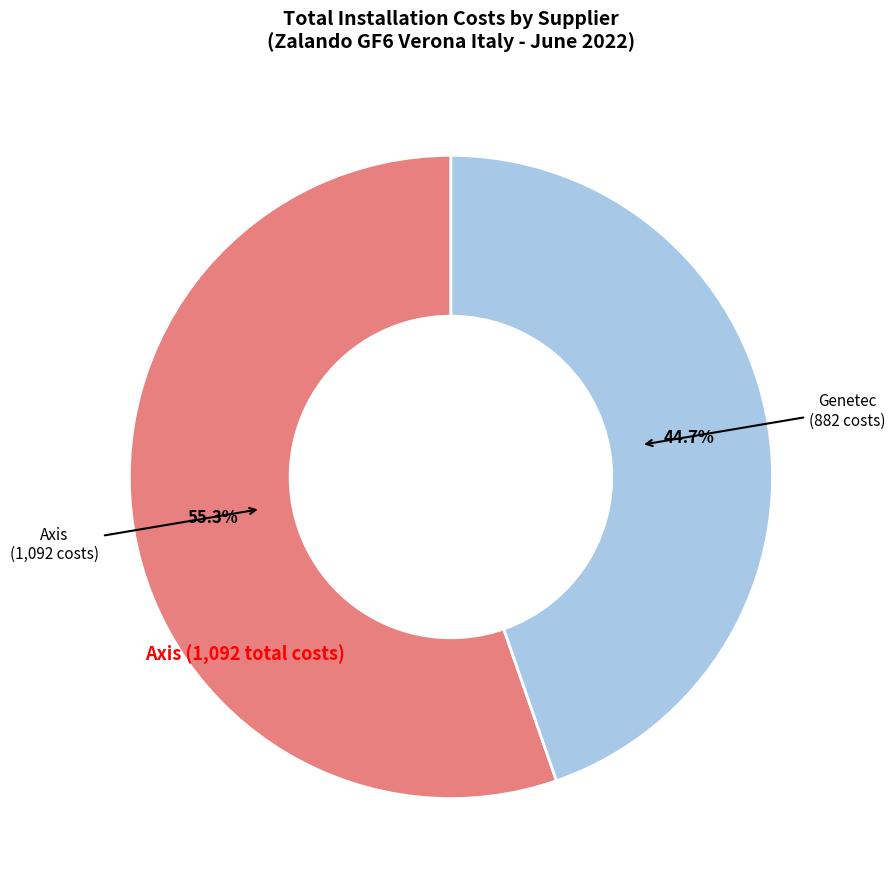

Is there any slice that represents more than half of the pie?

Yes